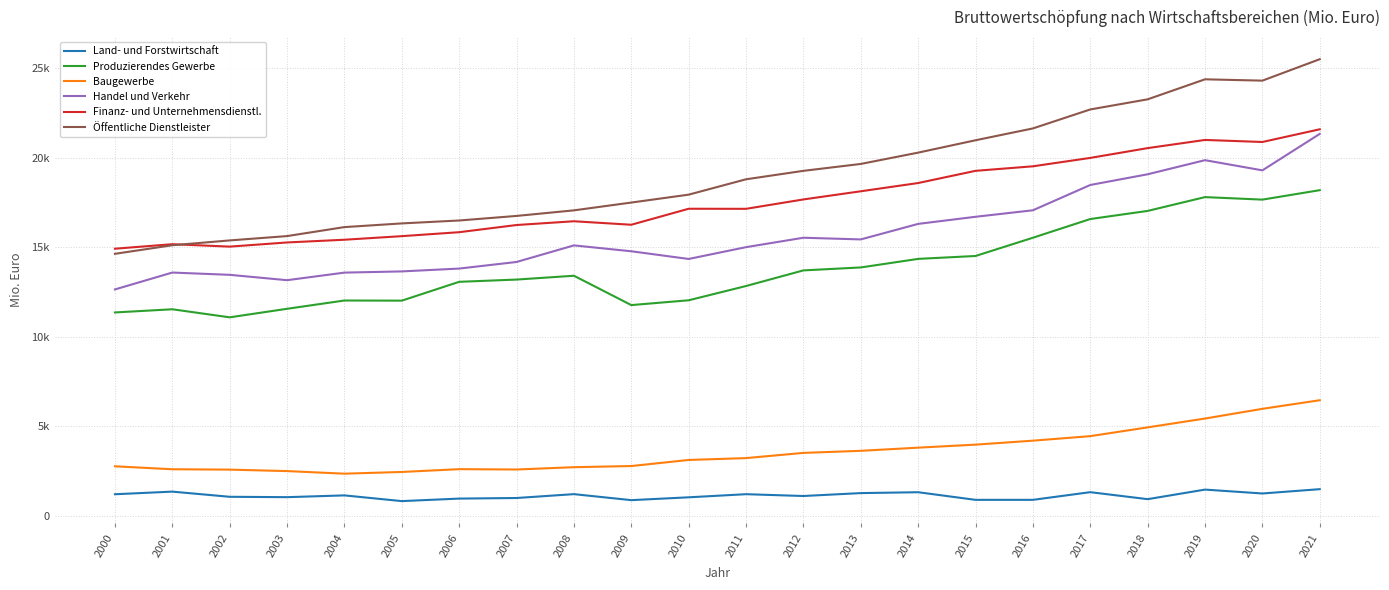

Between 2000 and 2003, which series saw the biggest shift?

Öffentliche Dienstleister